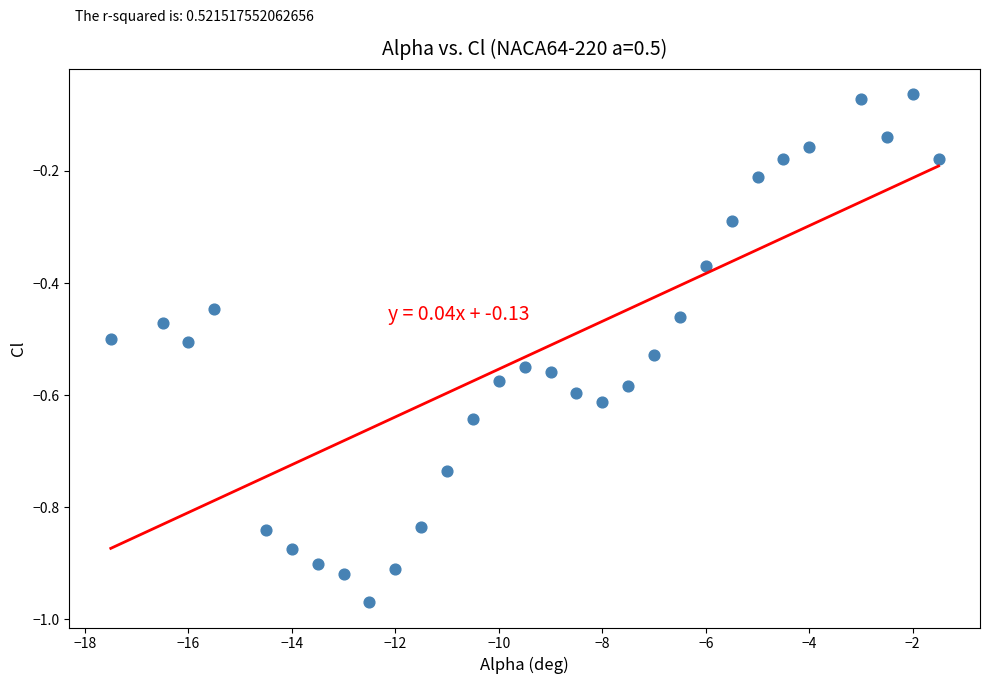

What is the range of X values (max minus min)?

16.0